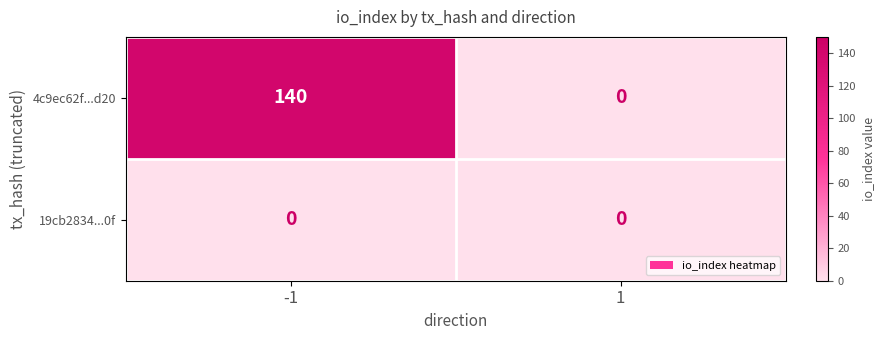

Reading left to right, transcribe all the data shown in this chart.

4c9ec62f...d20: -1=140	1=0
19cb2834...0f: -1=0	1=0